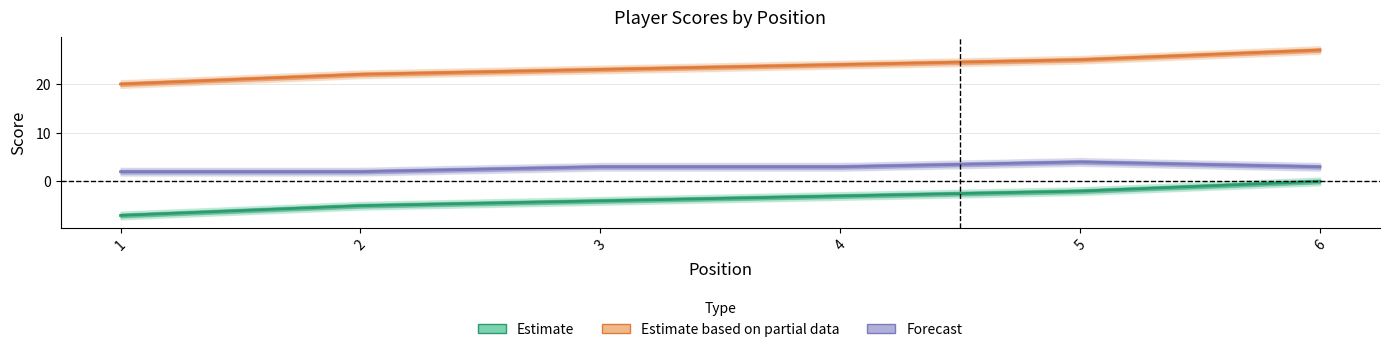

Rank the series by their maximum value, from lowest to highest.

Estimate, Forecast, Estimate based on partial data